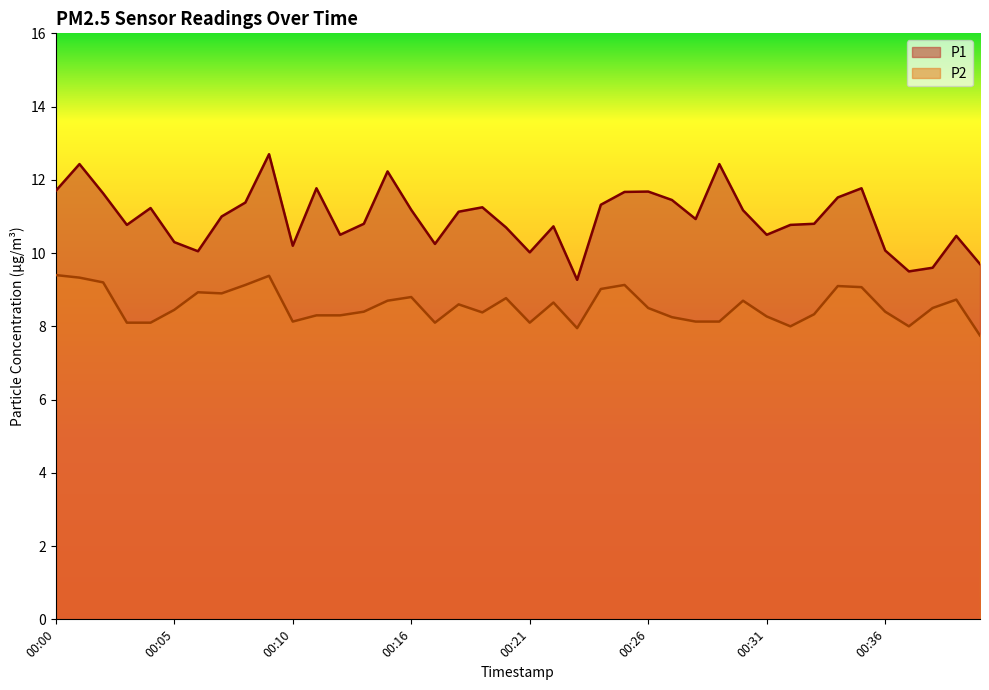

Which series has the largest range (max minus min)?

P1